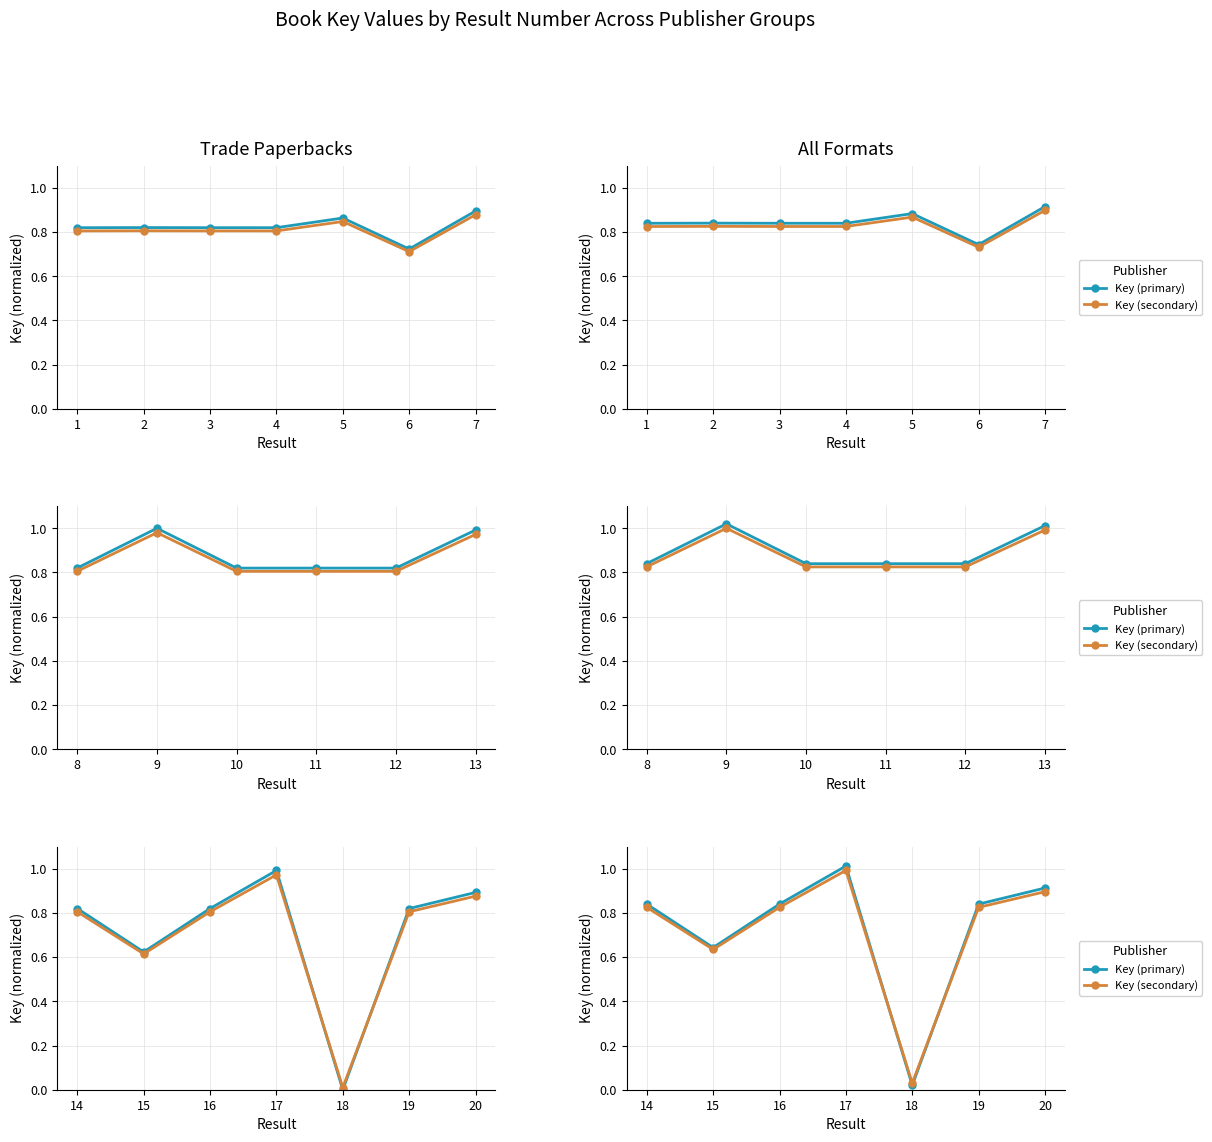

List the series in order of their overall mean, lowest first.

Key (secondary), Key (primary)